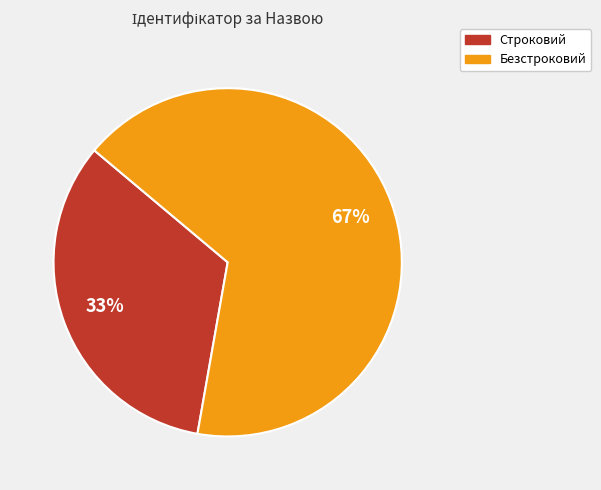

Combined, do Безстроковий and Строковий account for over 50%?

Yes